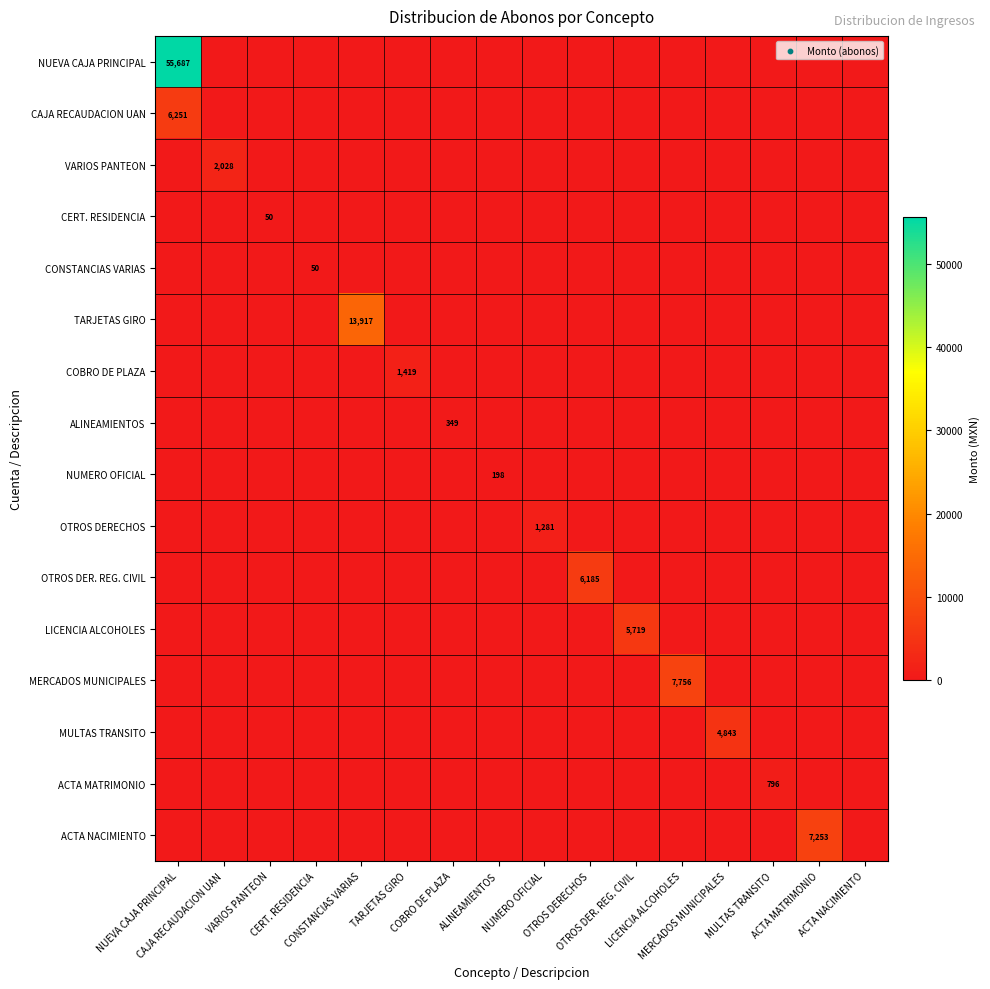

What is the maximum value for TARJETAS GIRO?

13917.0